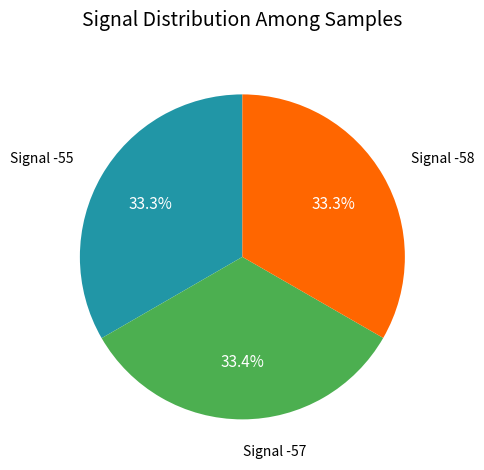

How many segments does this pie chart have?

3